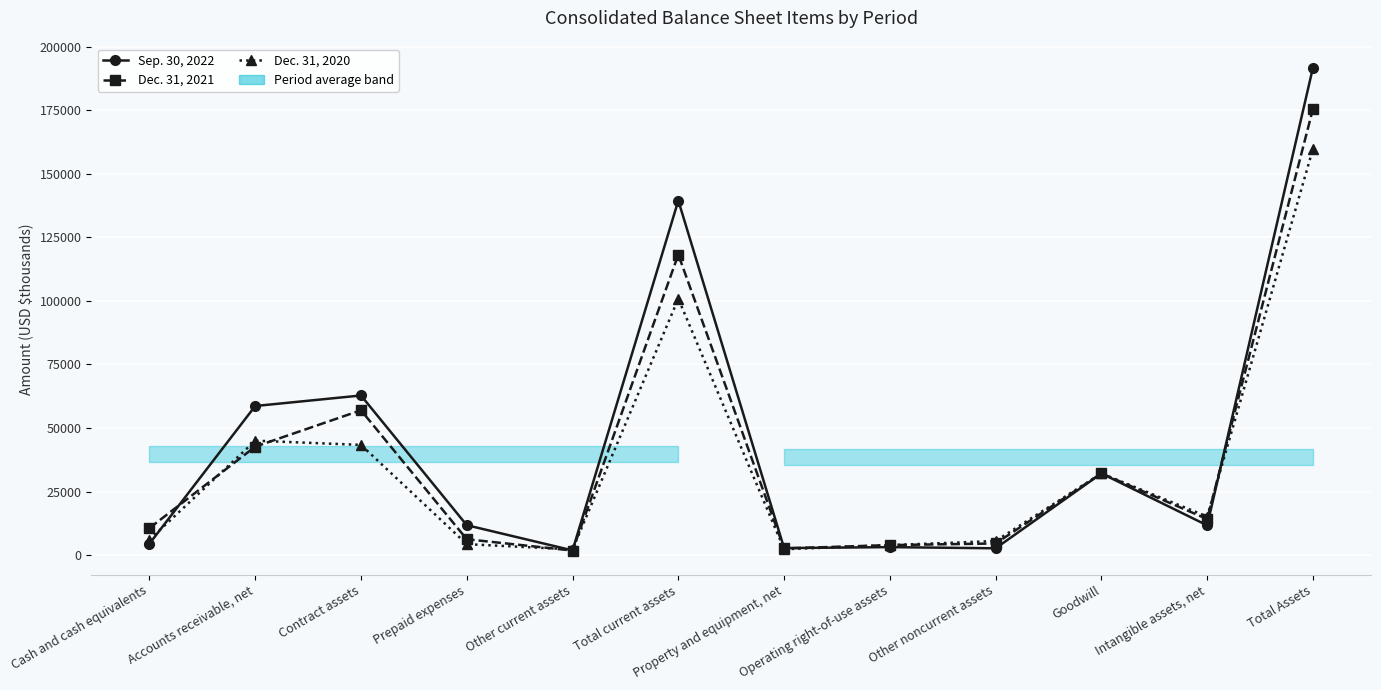

What is the greatest value displayed?

191859